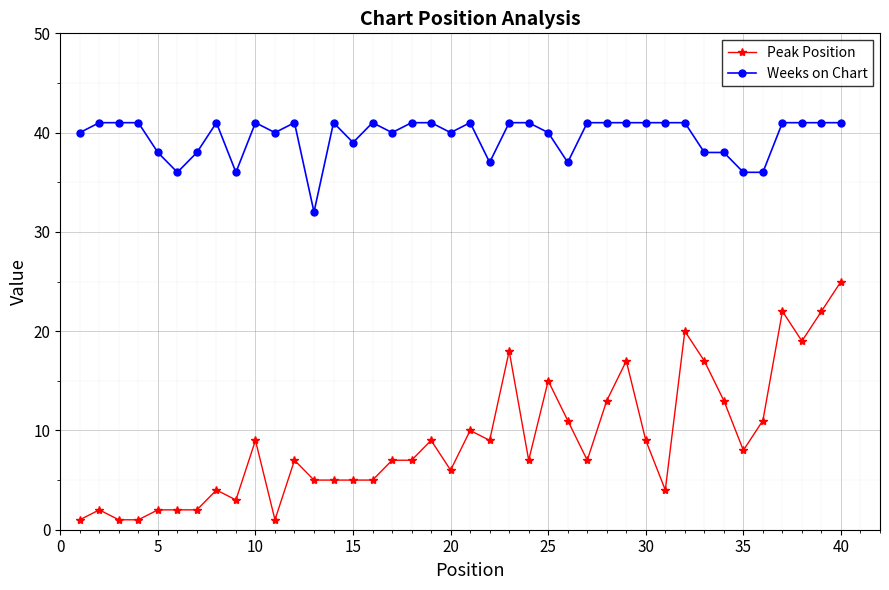

What is the difference between the maximum and minimum values in the Peak Position series?

24